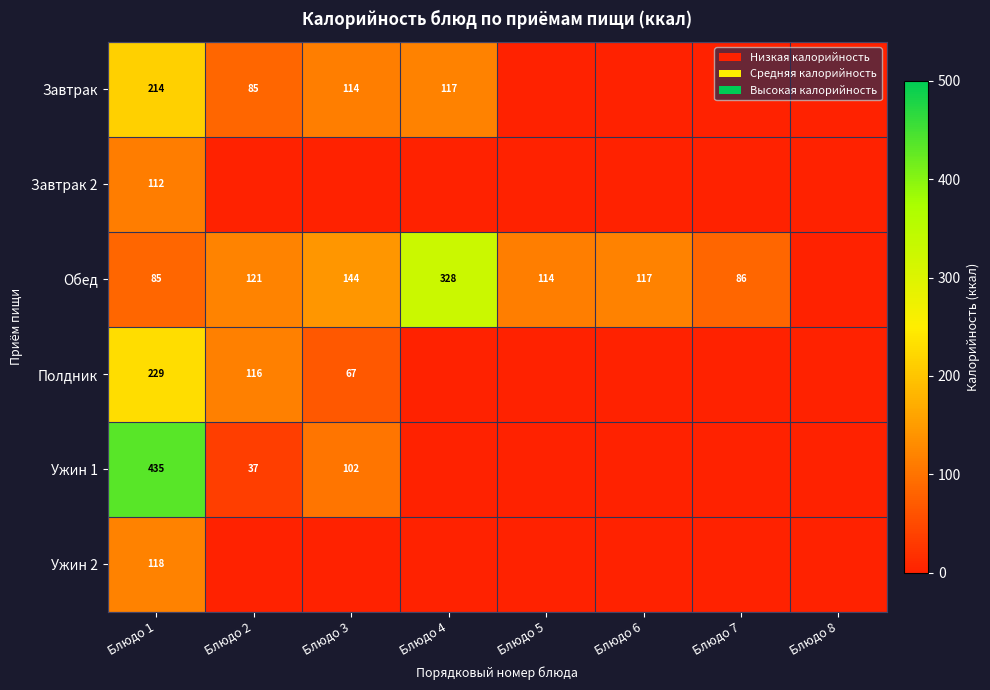

The value of Обед at Блюдо 6 is 205. True or false?

False